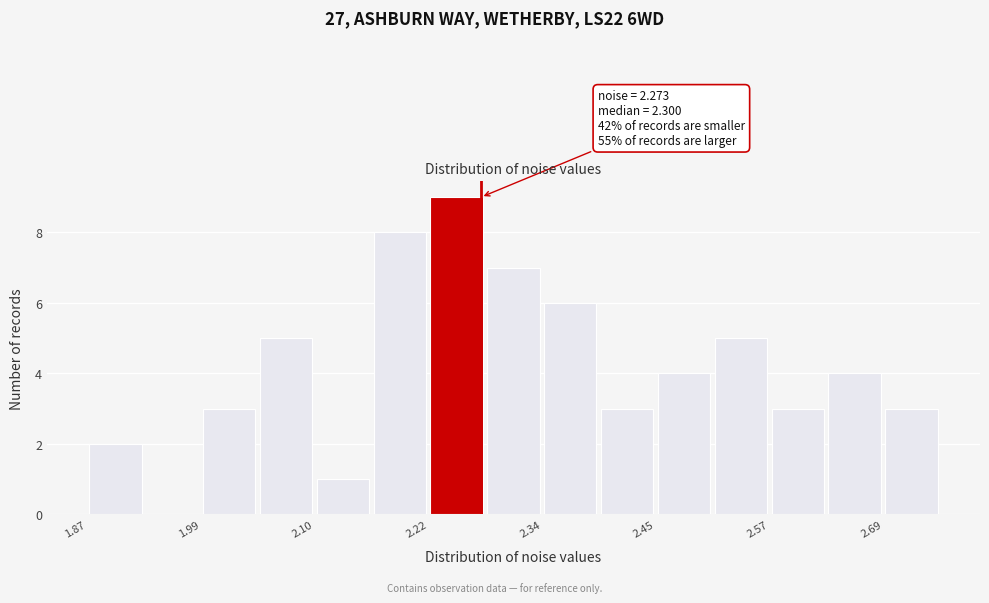

Read against the x-axis, roughly where is the centre of the tallest bar?

2.24